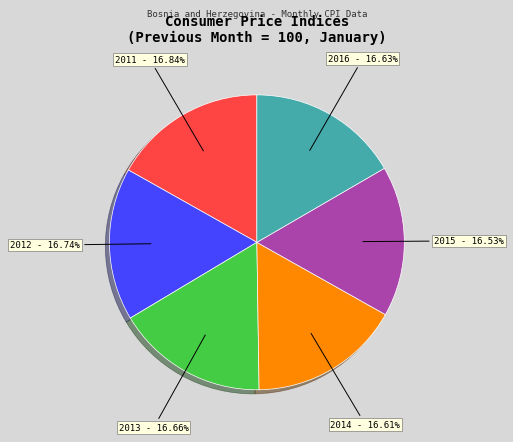

Do 2012 and 2015 together represent more than half of the pie?

No